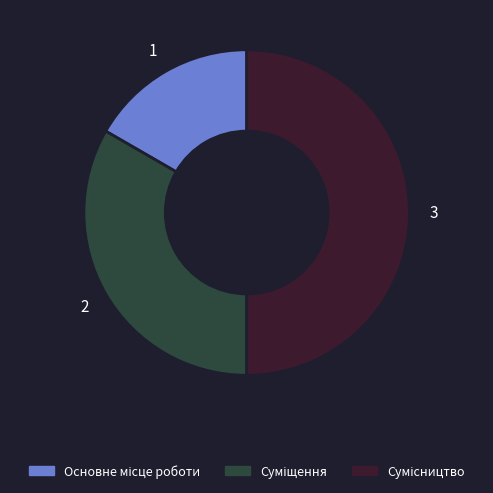

Is it true that Сумісництво is 39% of the pie?

False